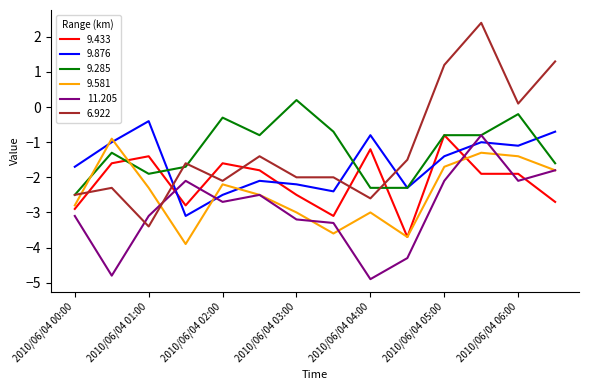

What is the average value of the 9.433 series?

-2.1